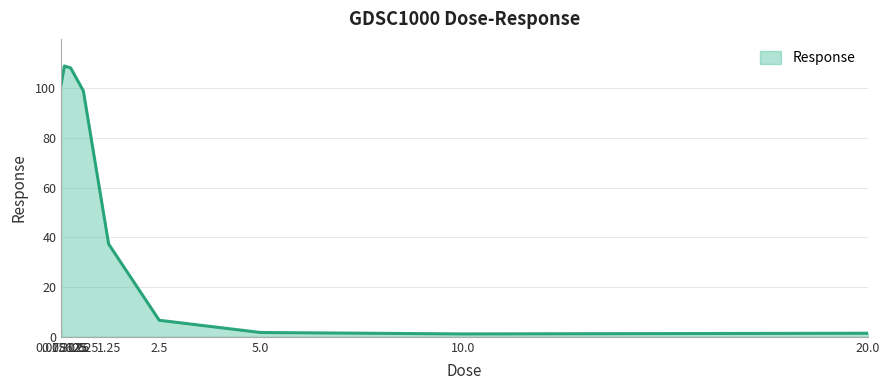

True or false: the data has more than 2 interior local peaks.

False